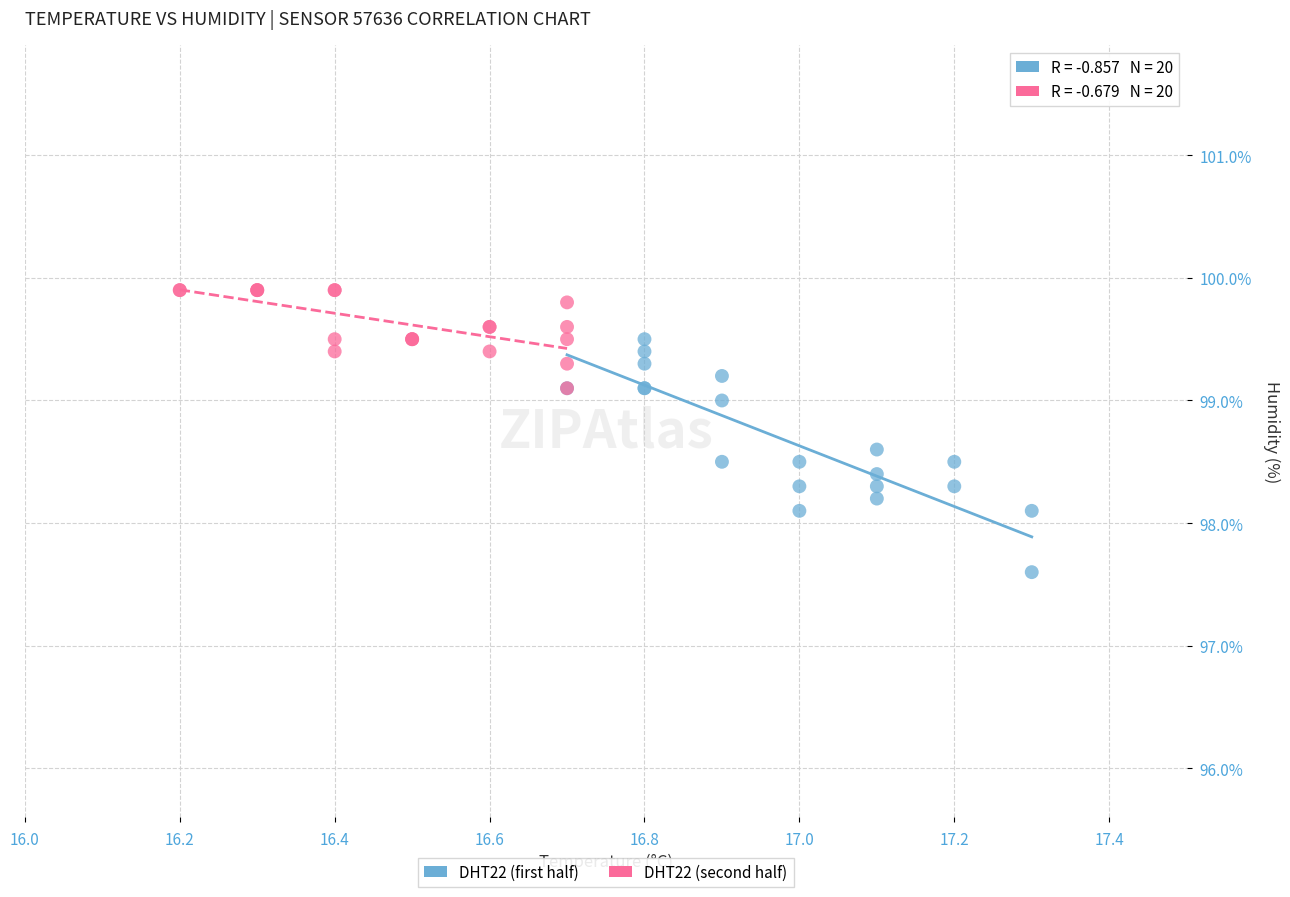

Which series reaches the minimum Y coordinate?

DHT22 (first half)